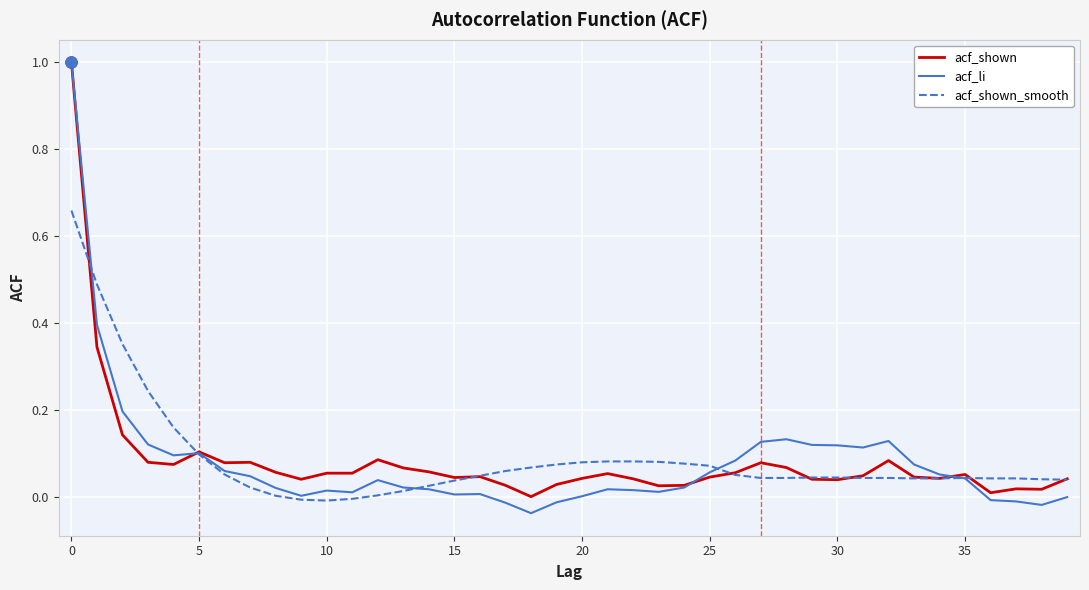

Which series has the widest spread of values?

acf_li